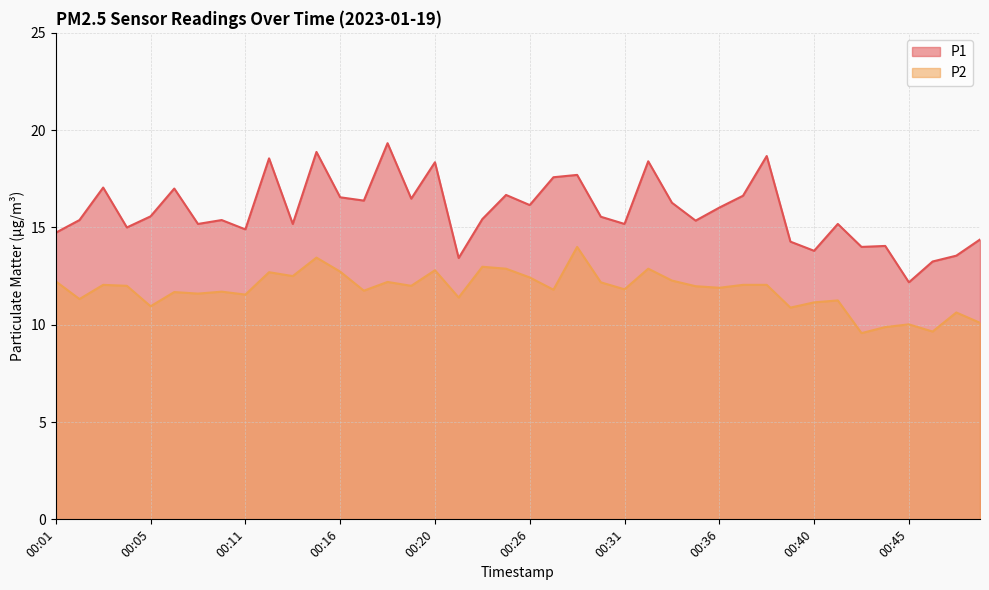

True or false: P1 and P2 cross at least once.

False